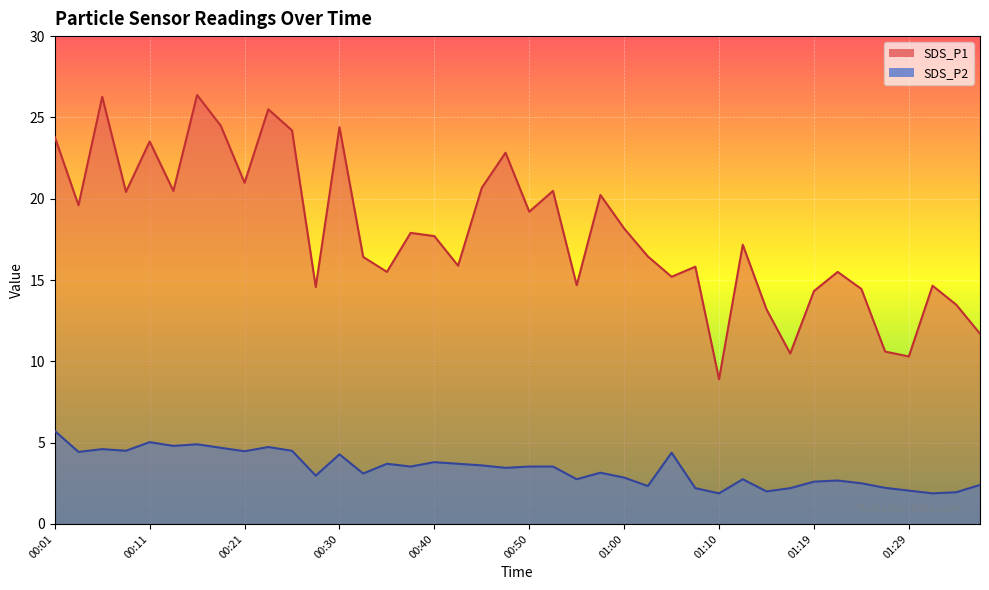

What is the difference between the SDS_P1 values at 01:12 and 01:32?

2.5